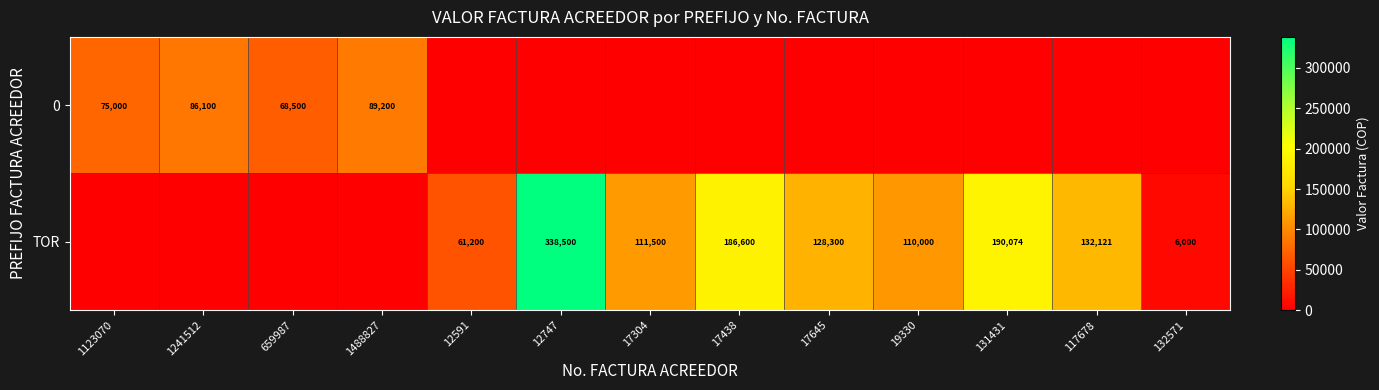

Is it true that TOR equals 93169 at 12591?

False